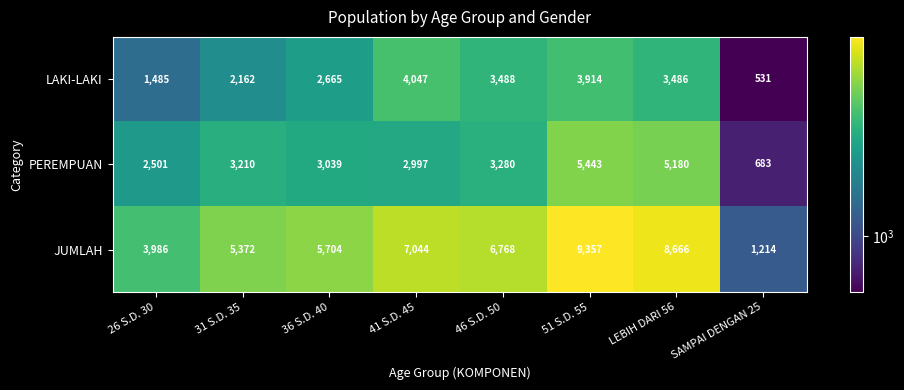

What is the difference between the maximum and minimum values in the PEREMPUAN series?

4760